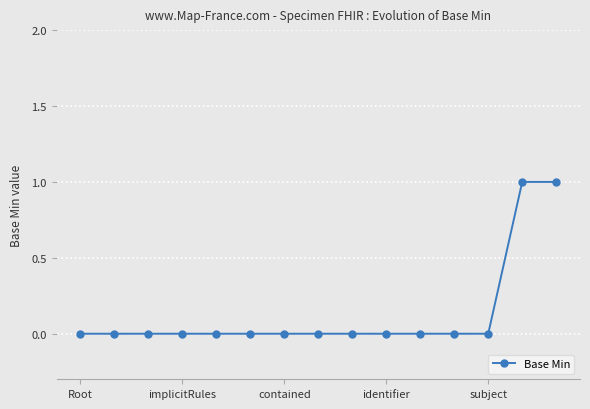

Does the chart have visible grid lines?

Yes